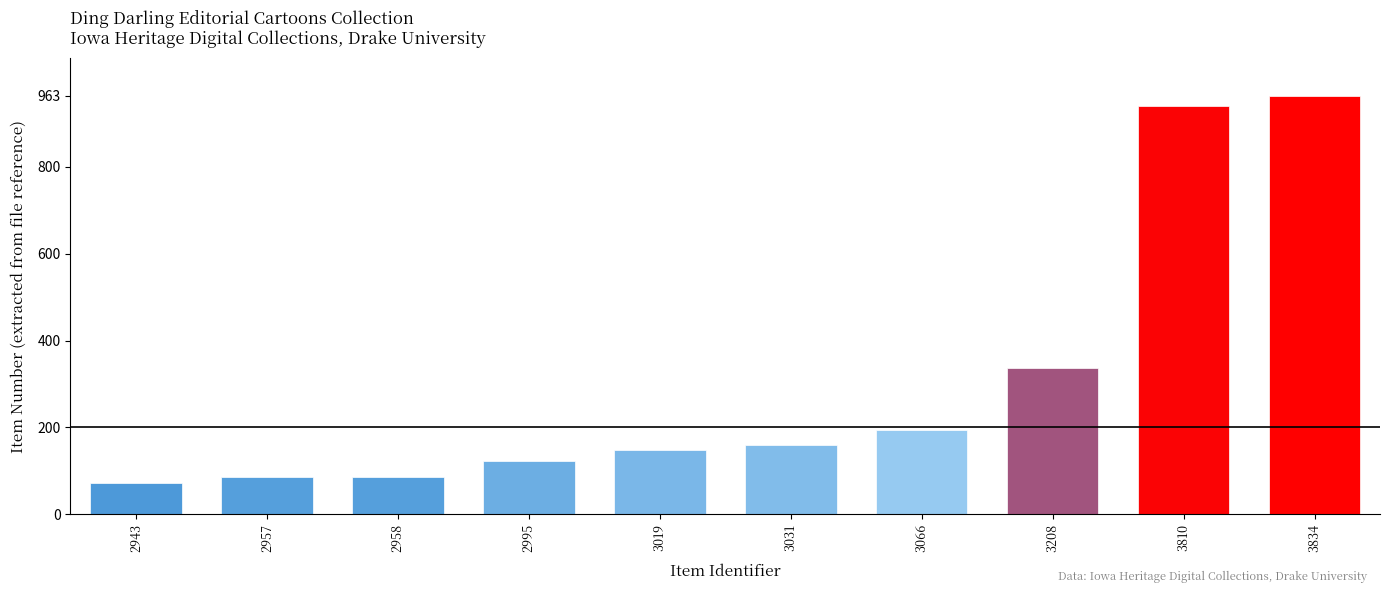

What is the value of the 5th bar from the left?

148